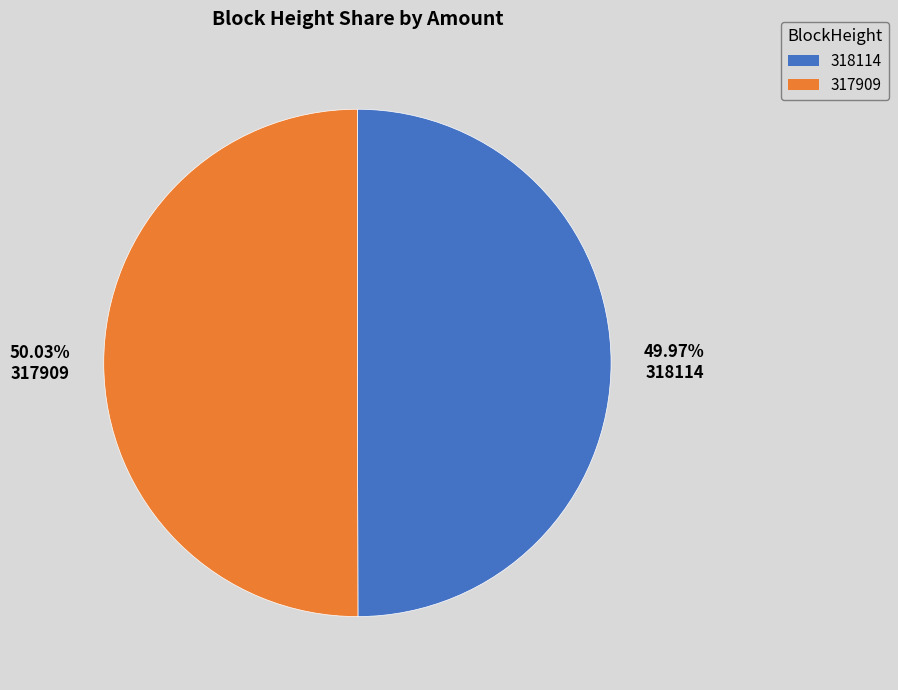

Do 318114 and 317909 together represent more than half of the pie?

Yes